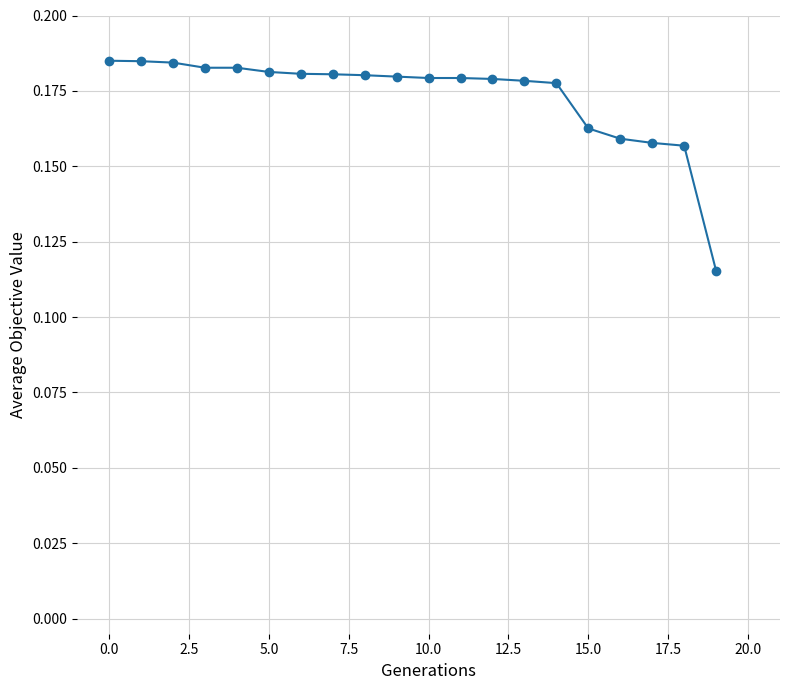

How many values are between 0 and 1?

20